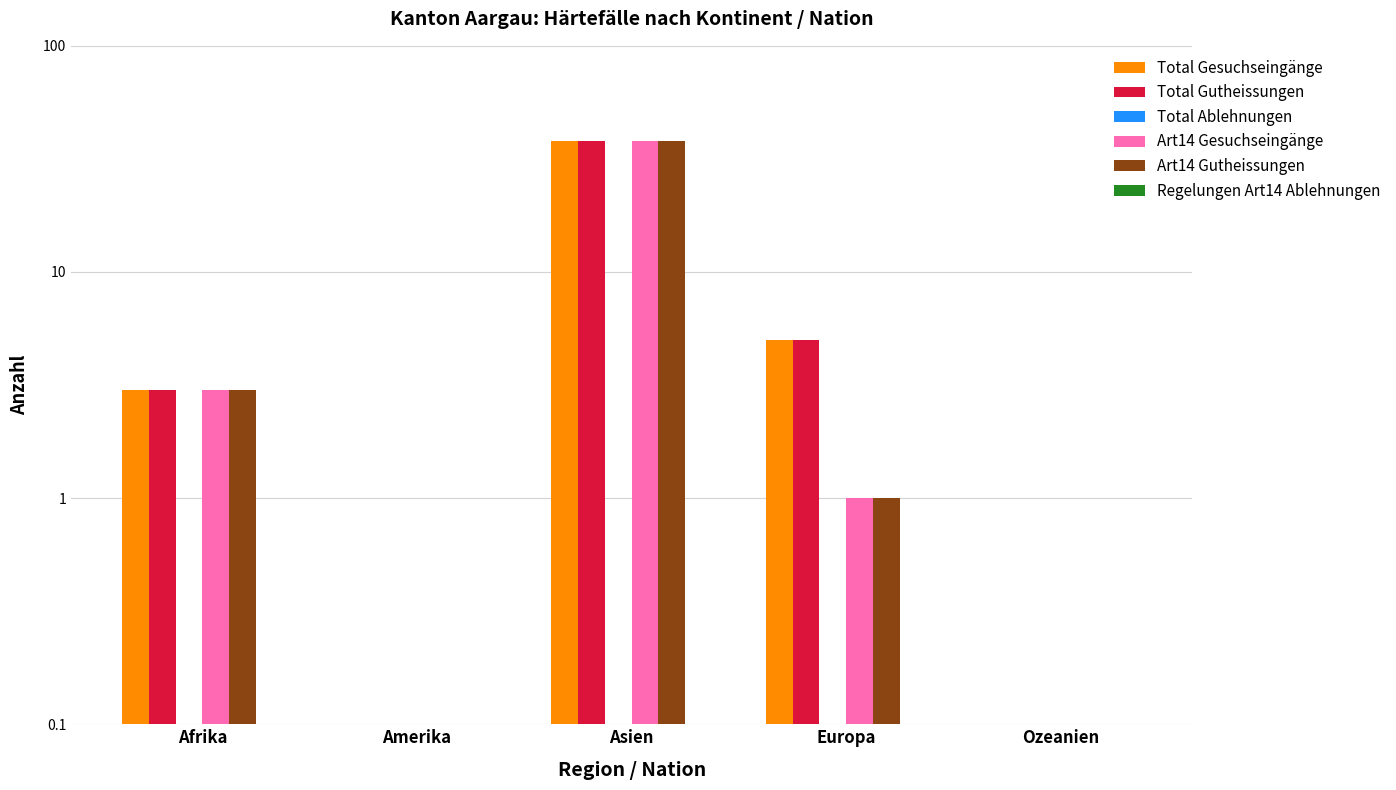

Which series changed the most between Amerika and Ozeanien?

Total Gesuchseingänge